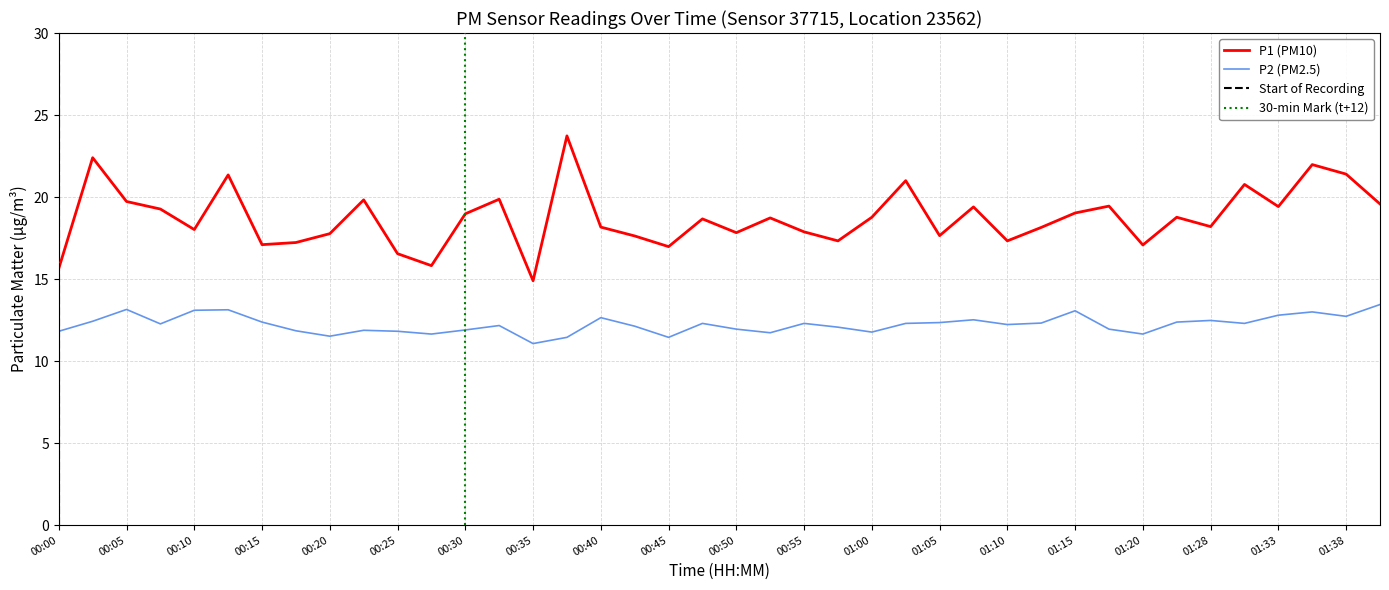

What position from the right is 01:33?

4